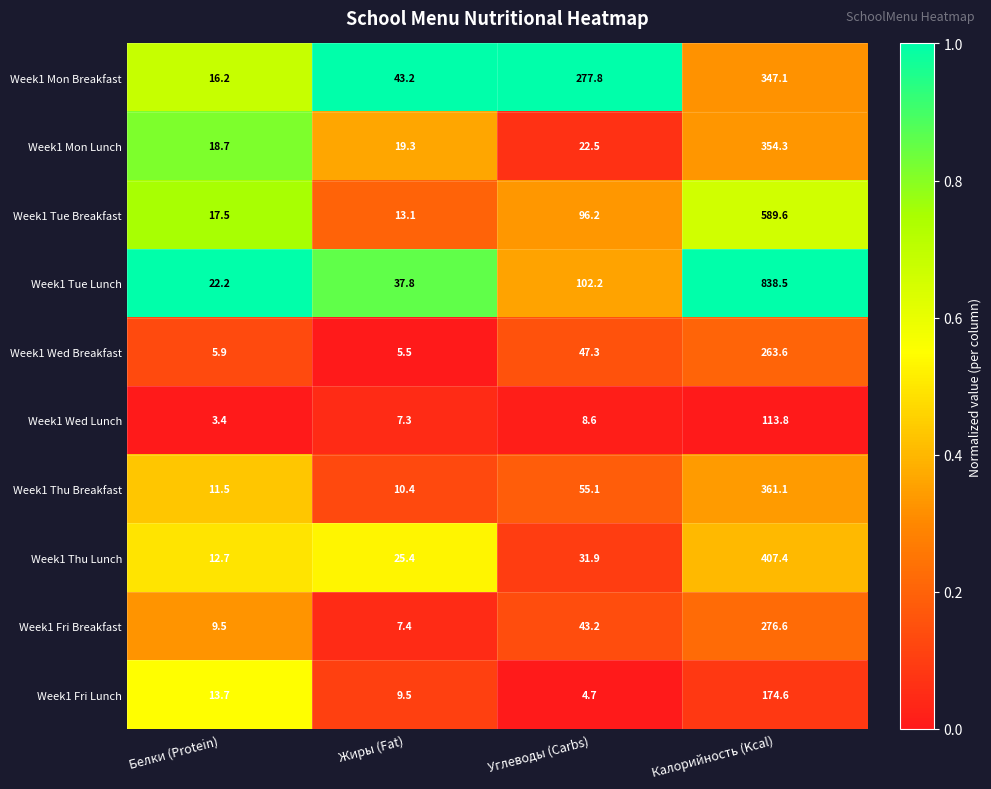

How many series are shown in this chart?

10